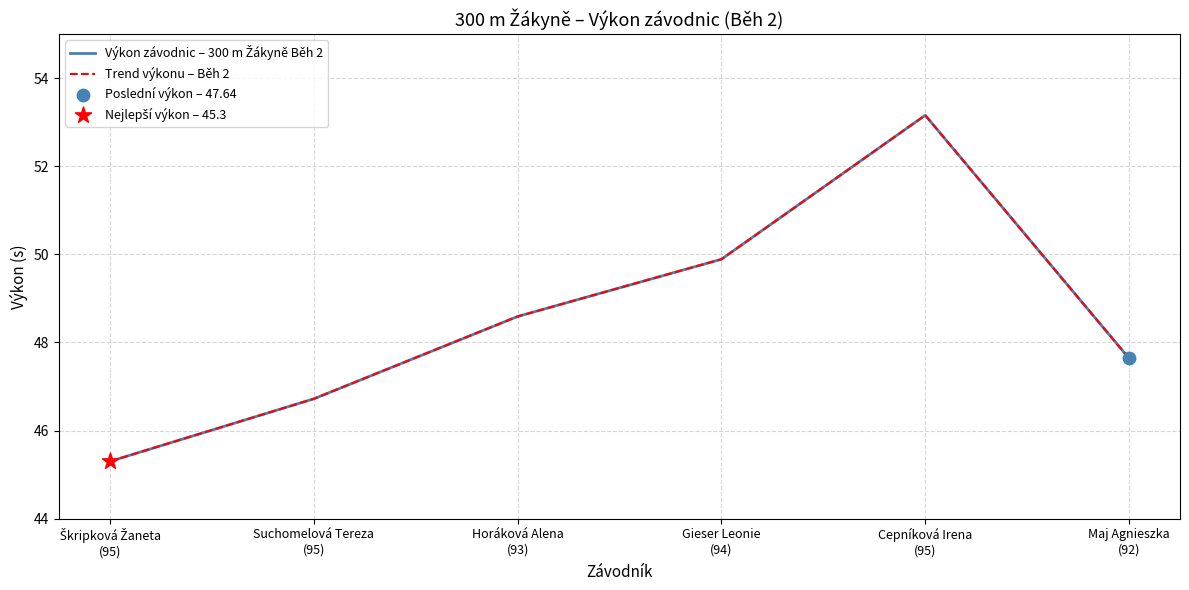

Is this an area chart (filled region under the line)?

No